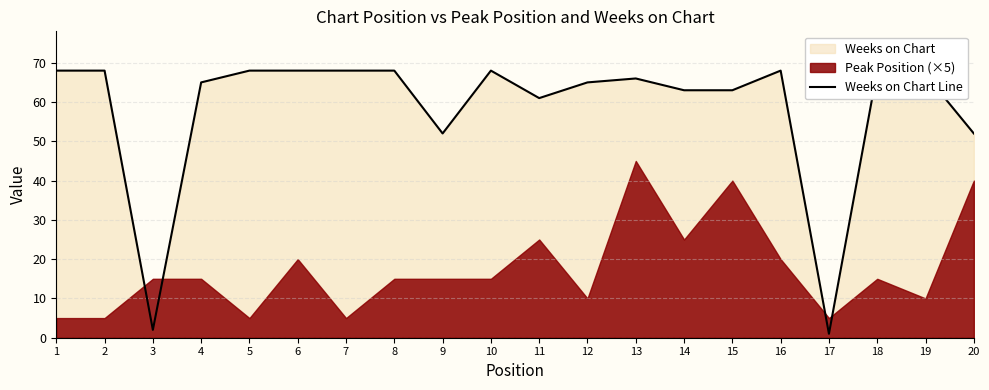

What is the difference between the maximum and minimum values?

67